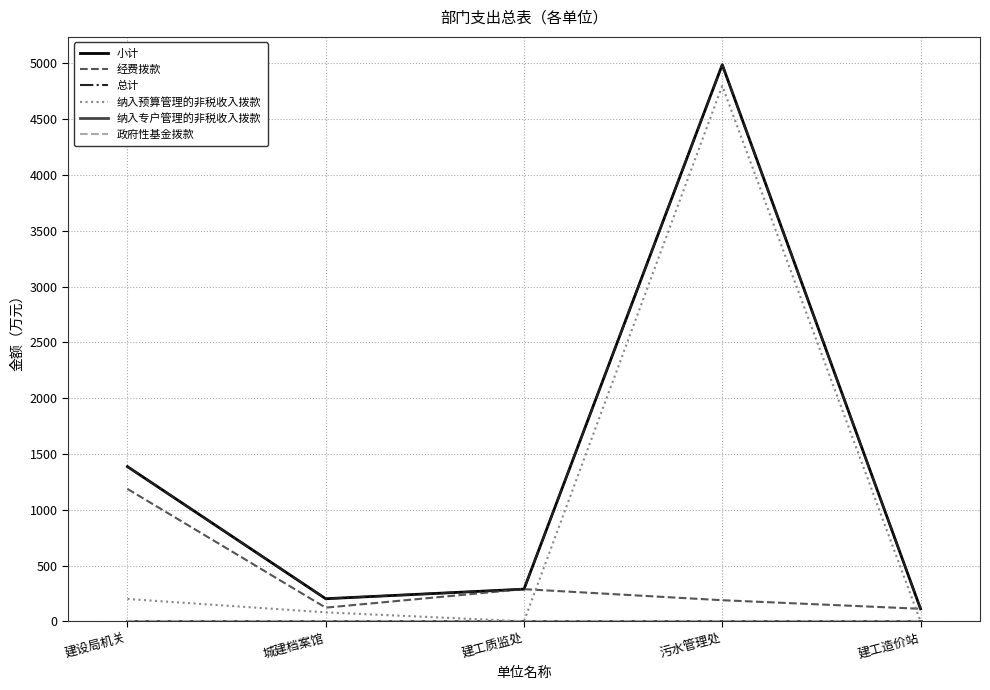

Is this an area chart (filled region under the line)?

No